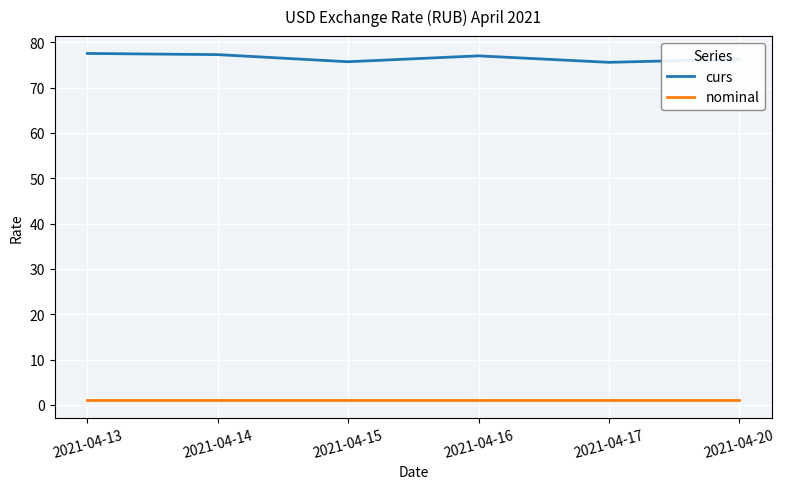

In curs, how many points are higher than both neighbors (excluding endpoints)?

1